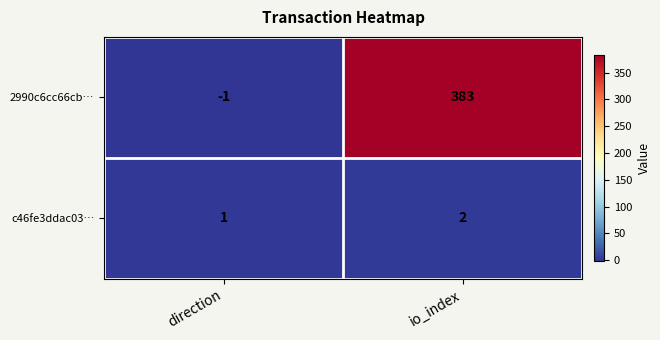

True or false: 2990c6cc66cb… has a value of -1 at direction.

True